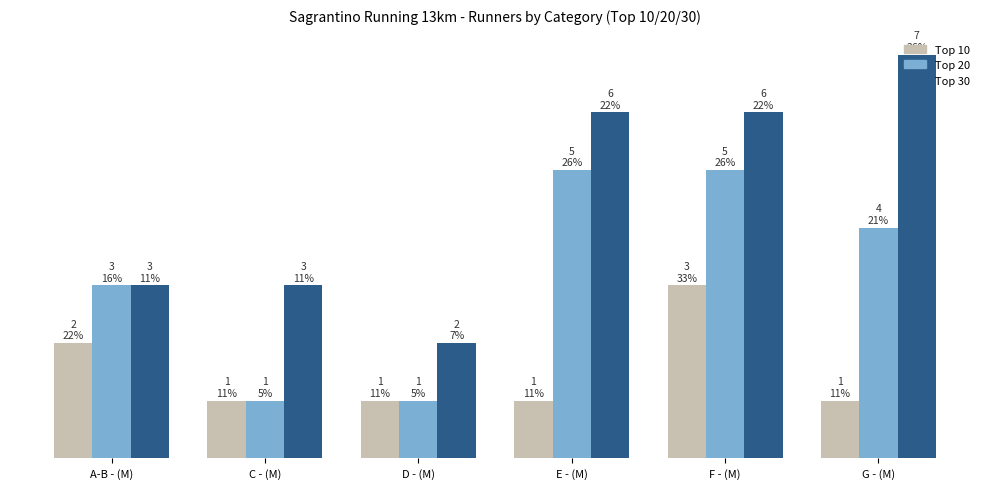

Are the bars horizontal?

No